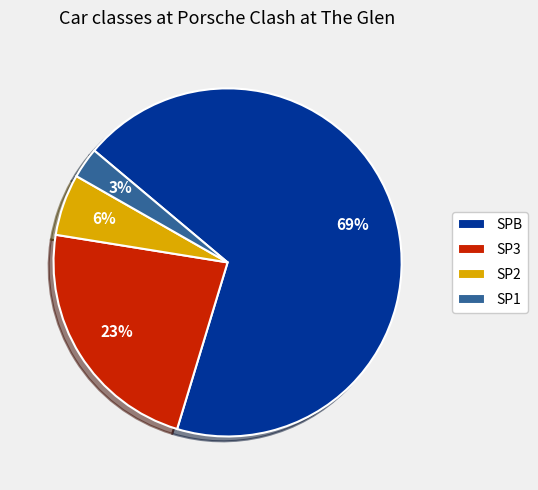

What is the majority slice?

SPB